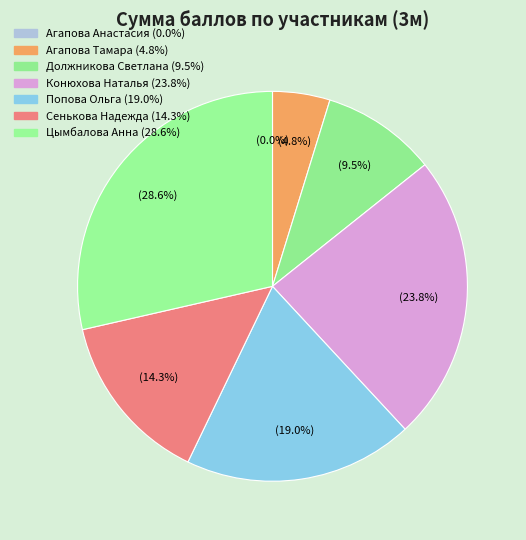

To the nearest percent, what is the difference between the Агапова Тамара and Сенькова Надежда slice percentages?

10%